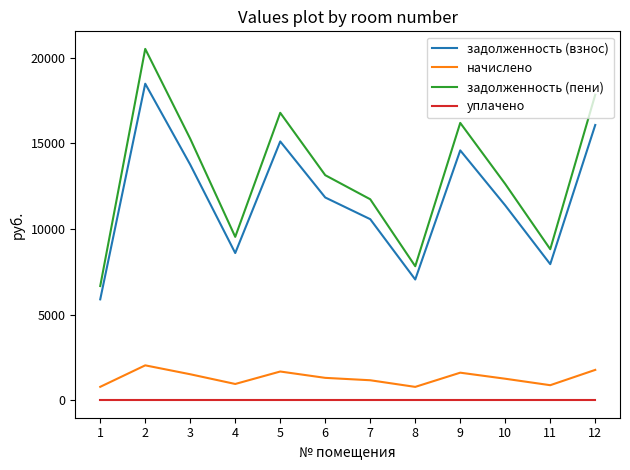

Where does the начислено series first go above 1302?

2